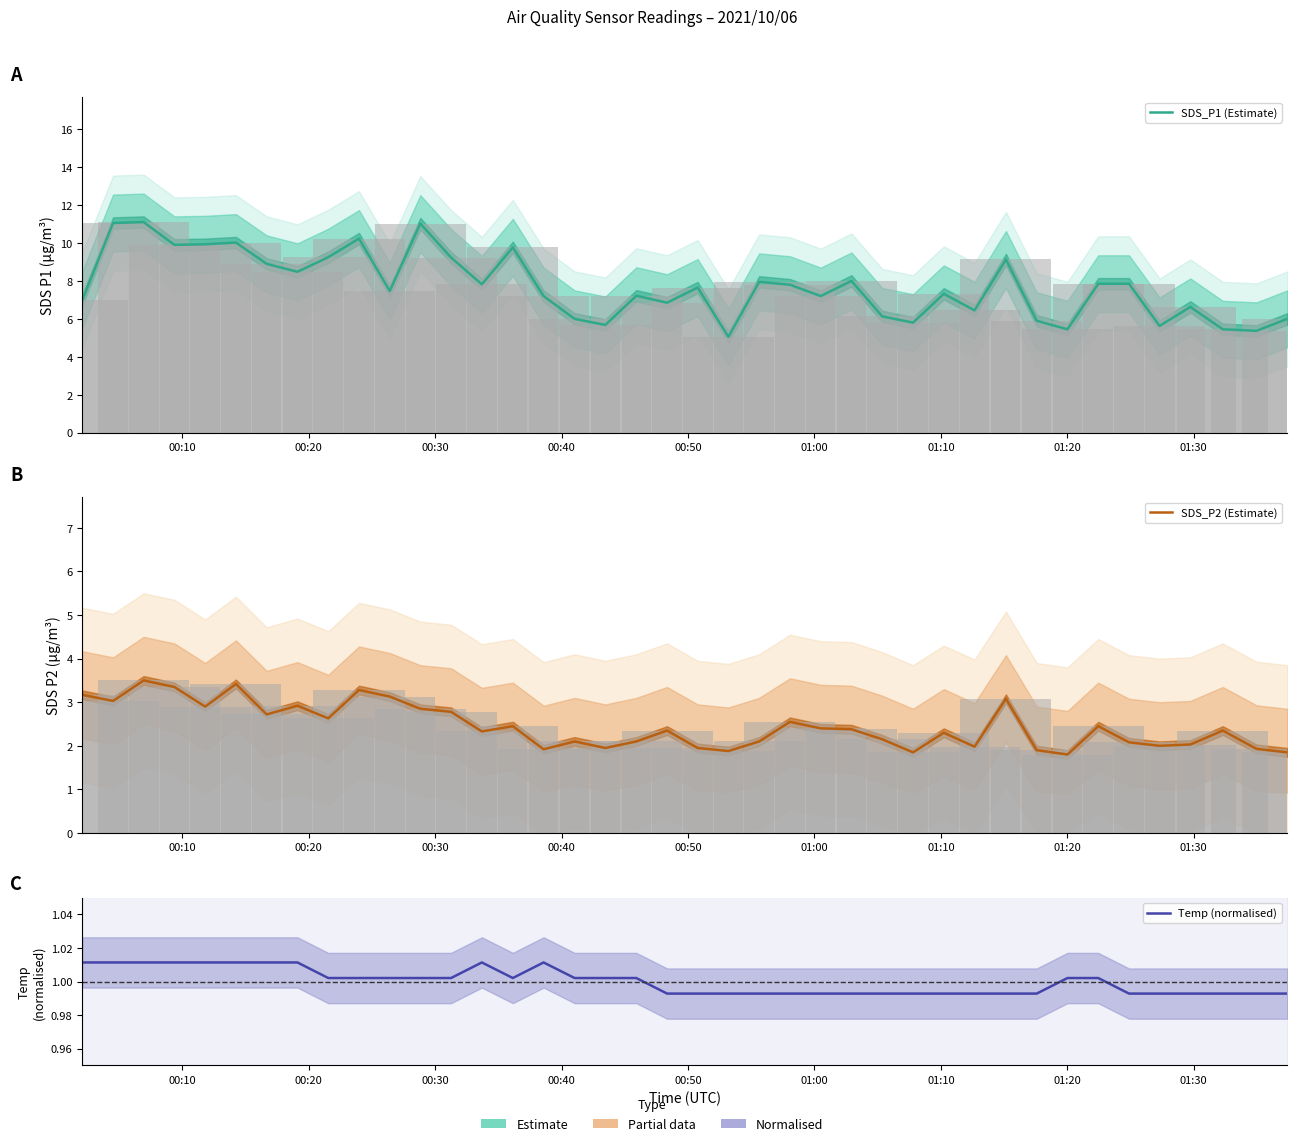

At 01:20, list the series in order from smallest to largest.

Temp (normalised), SDS_P2 (Estimate), SDS_P1 (Estimate)